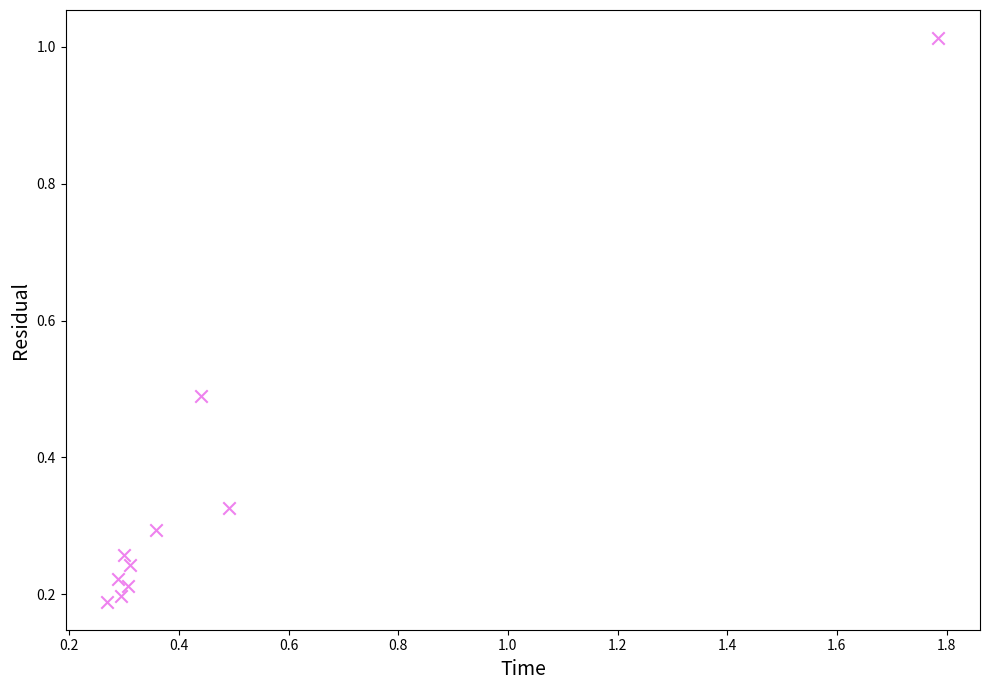

What is the range of X values (max minus min)?

1.5